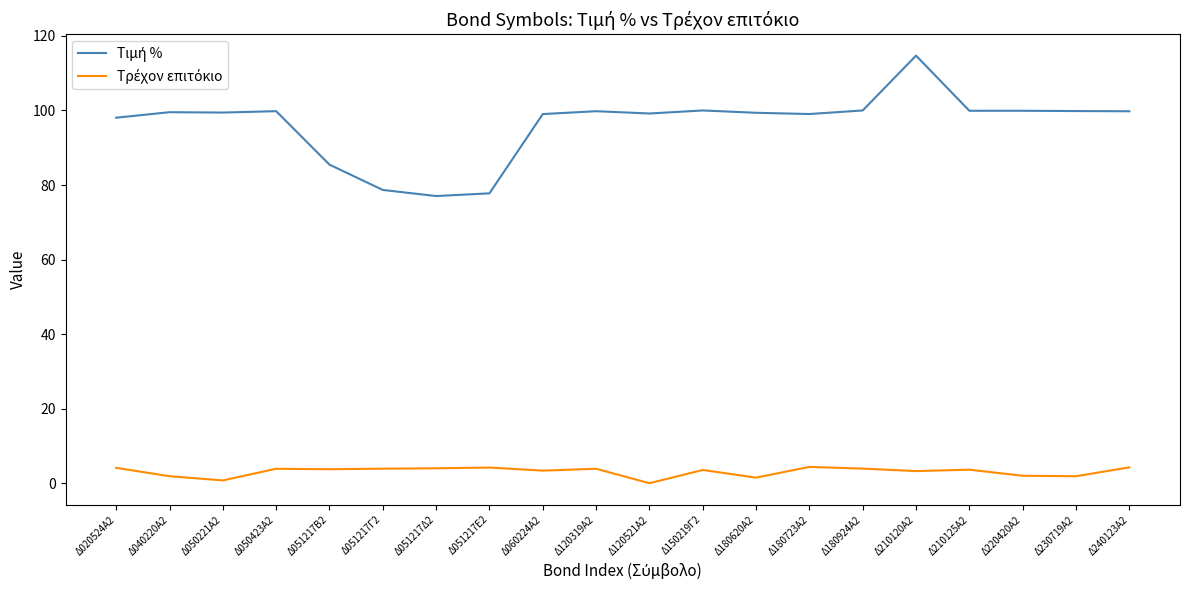

Which label corresponds to the largest value in the chart?

Δ210120Α2